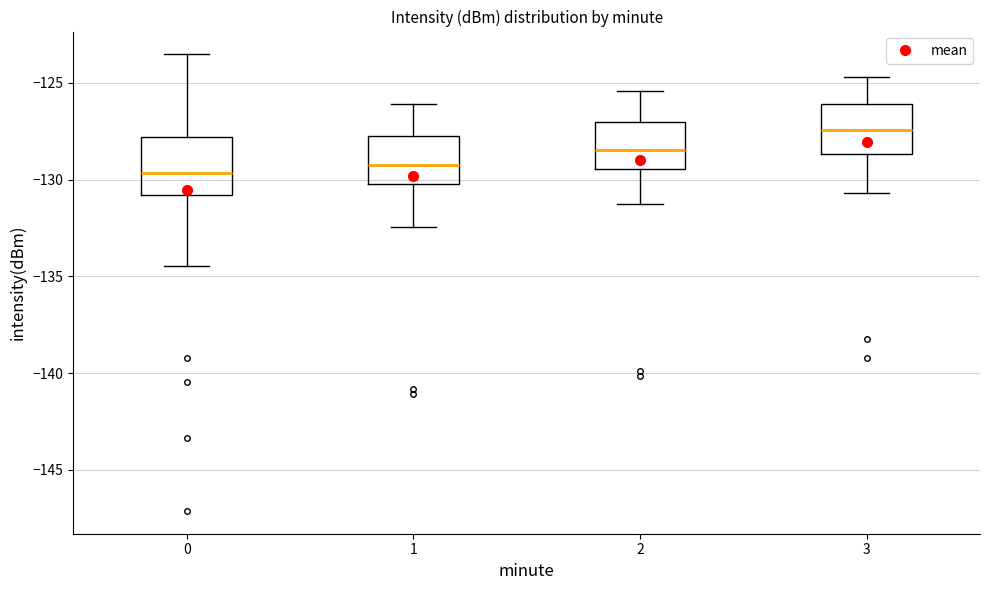

Reading left to right, transcribe this box plot: for each box, give where its median line is, the range the box spans, and where its two whiskers end, as read against the y-axis. The values are not printed on the chart, so give them approximately, as read against the axis.

0: median -129.5, box -131.0 to -128.0, whiskers -134.5 to -123.5
1: median -129.0, box -130.0 to -128.0, whiskers -132.5 to -126.0
2: median -128.5, box -129.5 to -127.0, whiskers -131.0 to -125.5
3: median -127.5, box -128.5 to -126.0, whiskers -130.5 to -124.5